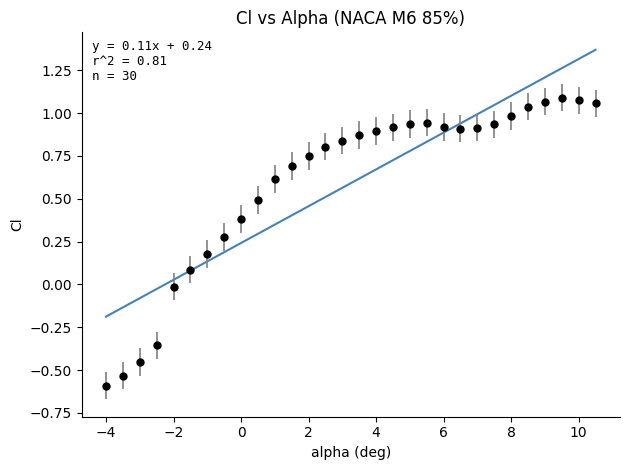

What is the range of Y values (max minus min)?

1.7